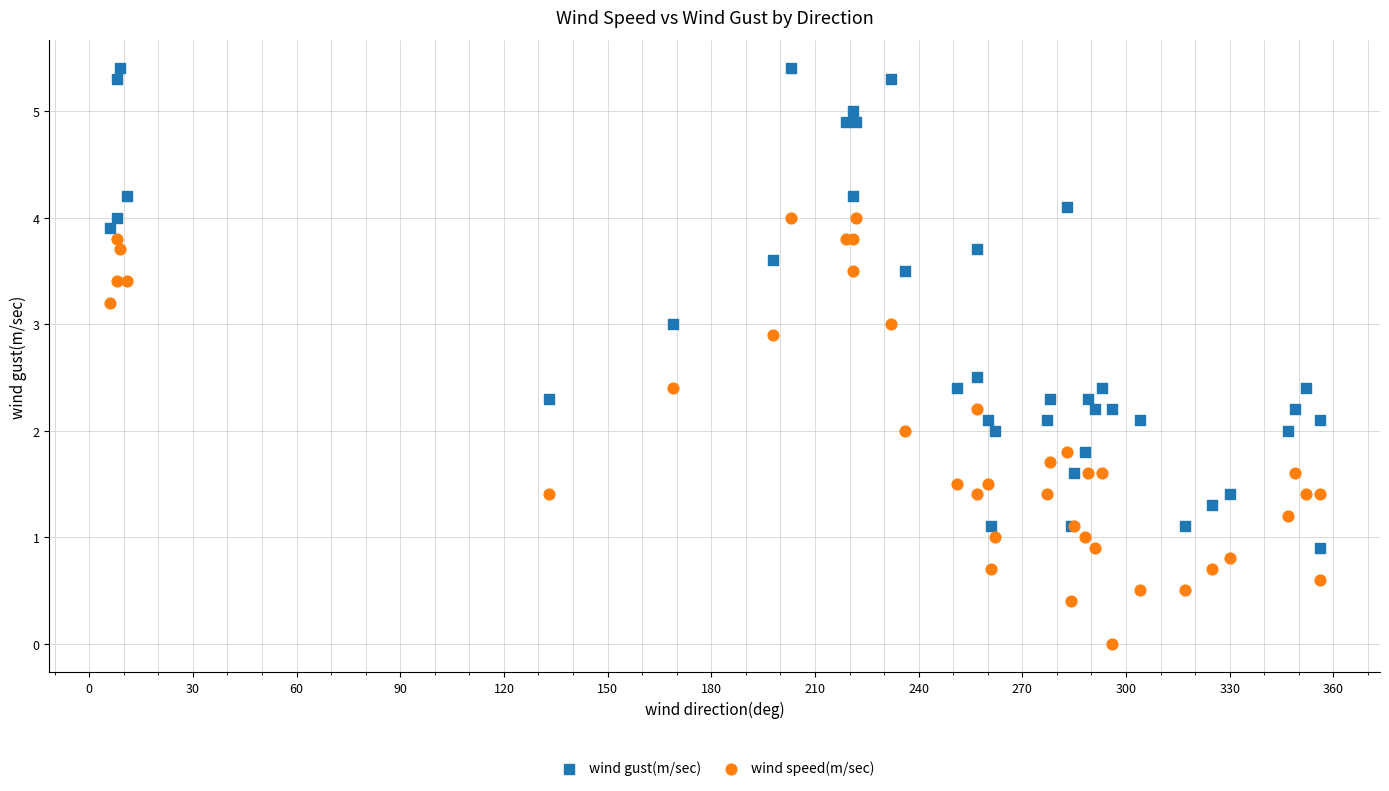

Which series has the largest Y range (max minus min)?

wind gust(m/sec)